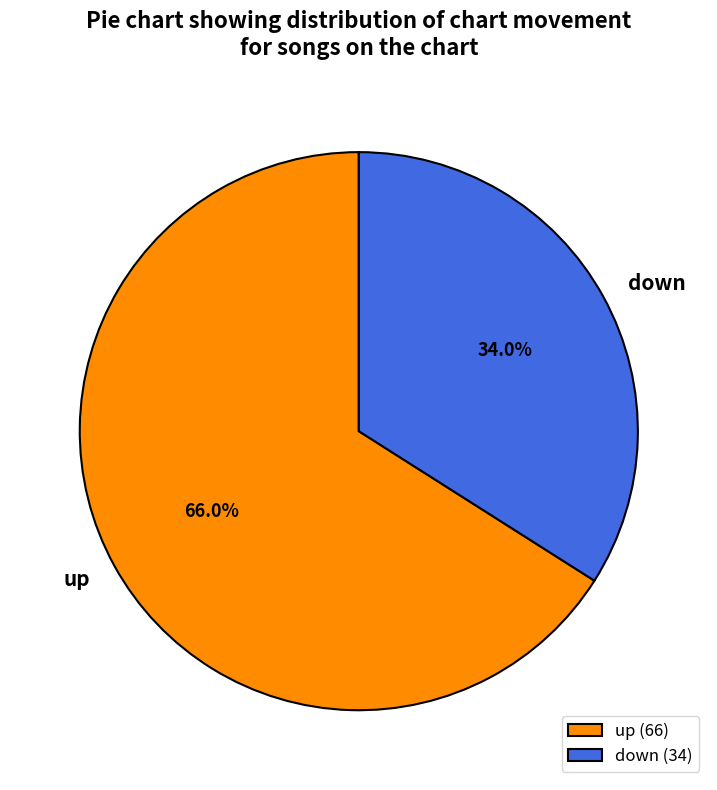

To the nearest percent, what percentage of the pie is down?

34%